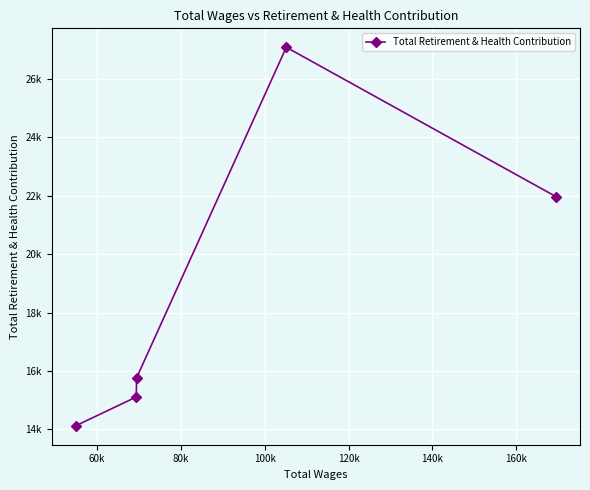

What is the label of the 2nd point from the right?

100k